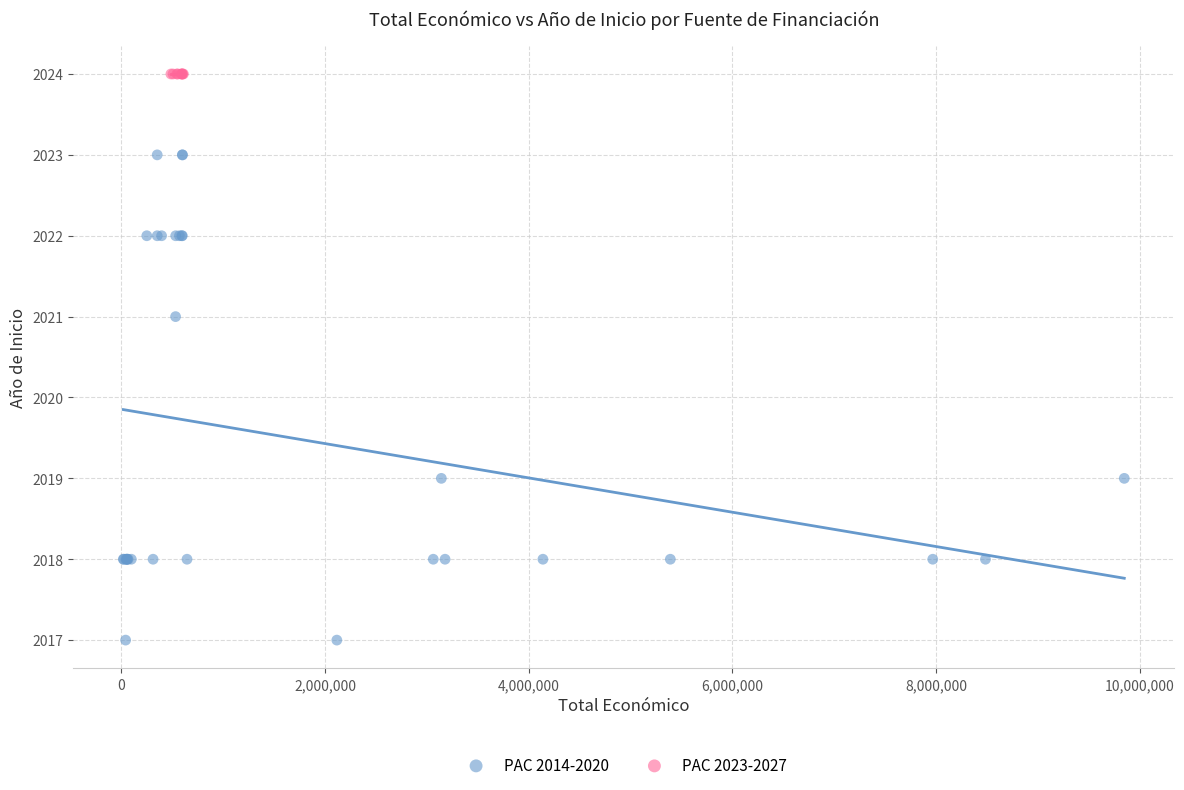

Which series reaches the maximum Y coordinate?

PAC 2023-2027